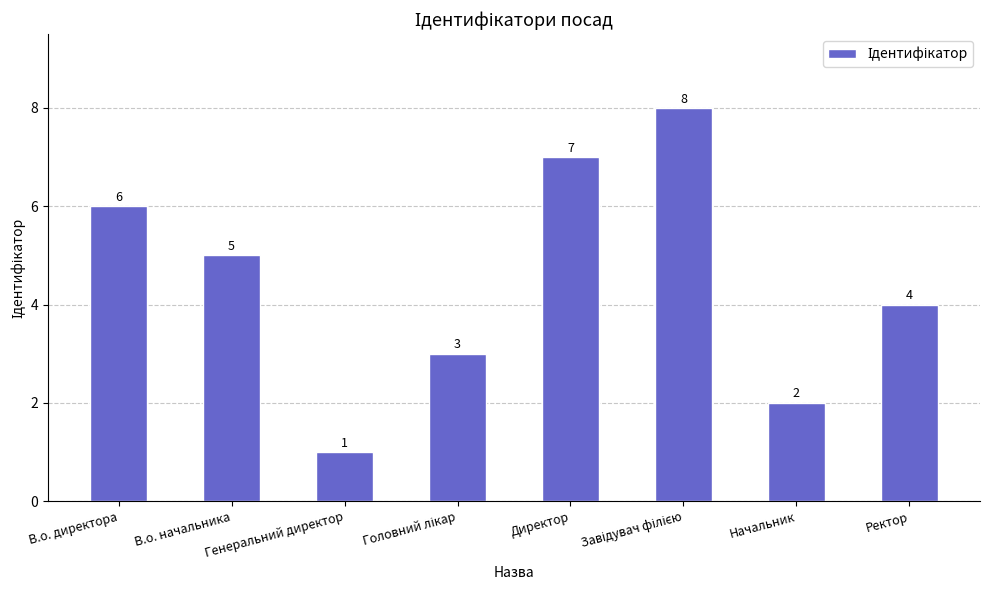

How many values are below 5?

4